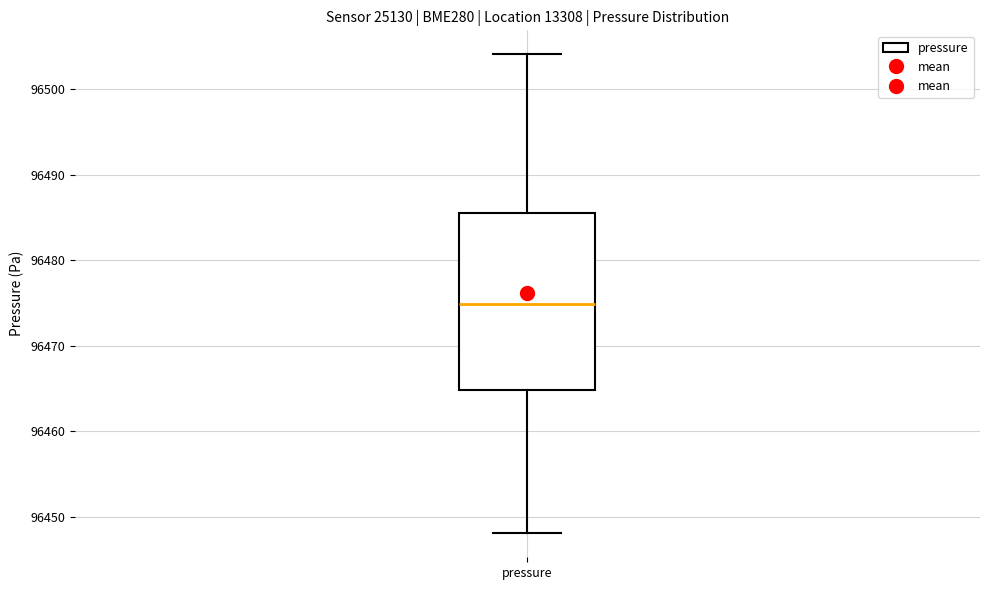

Read this box plot against the y-axis: the position of the median line, the range covered by the box, and the ends of both whiskers. The values are not printed on the chart, so give them approximately, as read against the axis.

median 96475, box 96465 to 96486, whiskers 96448 to 96504